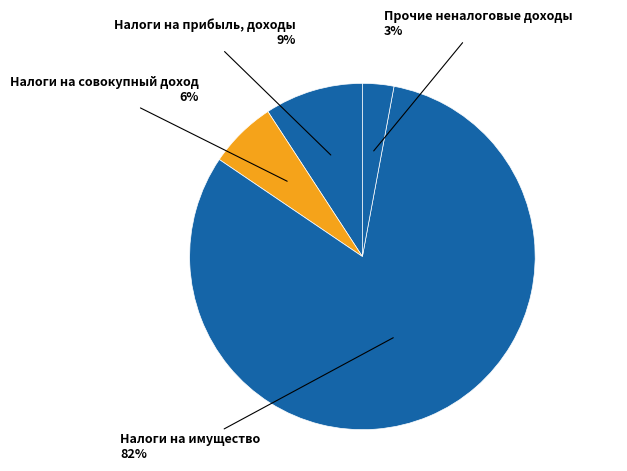

True or false: Налоги на совокупный доход accounts for 6% of the total.

True